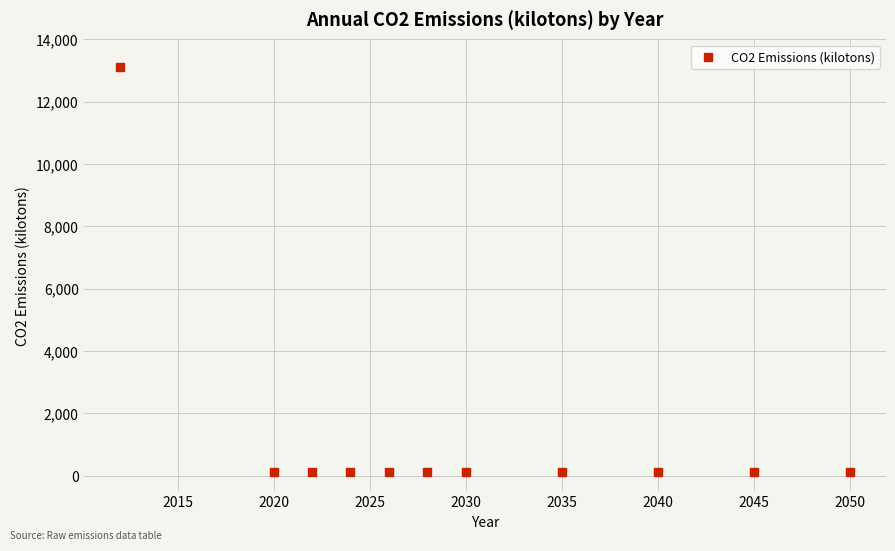

What is the average X value?

2030.2